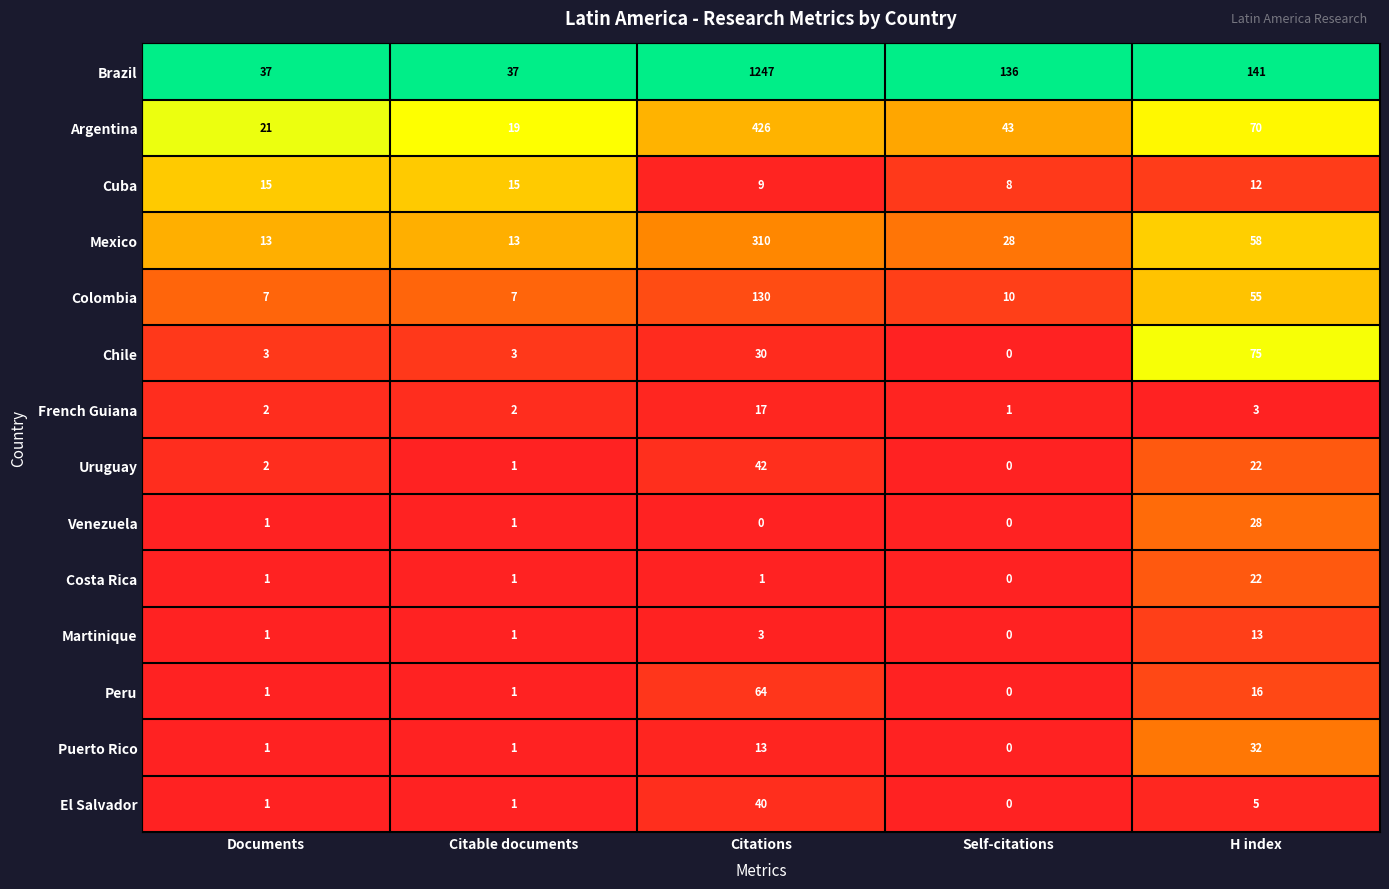

List the series in order of their peak value, highest first.

Brazil, Argentina, Mexico, Colombia, Chile, Peru, Uruguay, El Salvador, Puerto Rico, Venezuela, Costa Rica, French Guiana, Cuba, Martinique